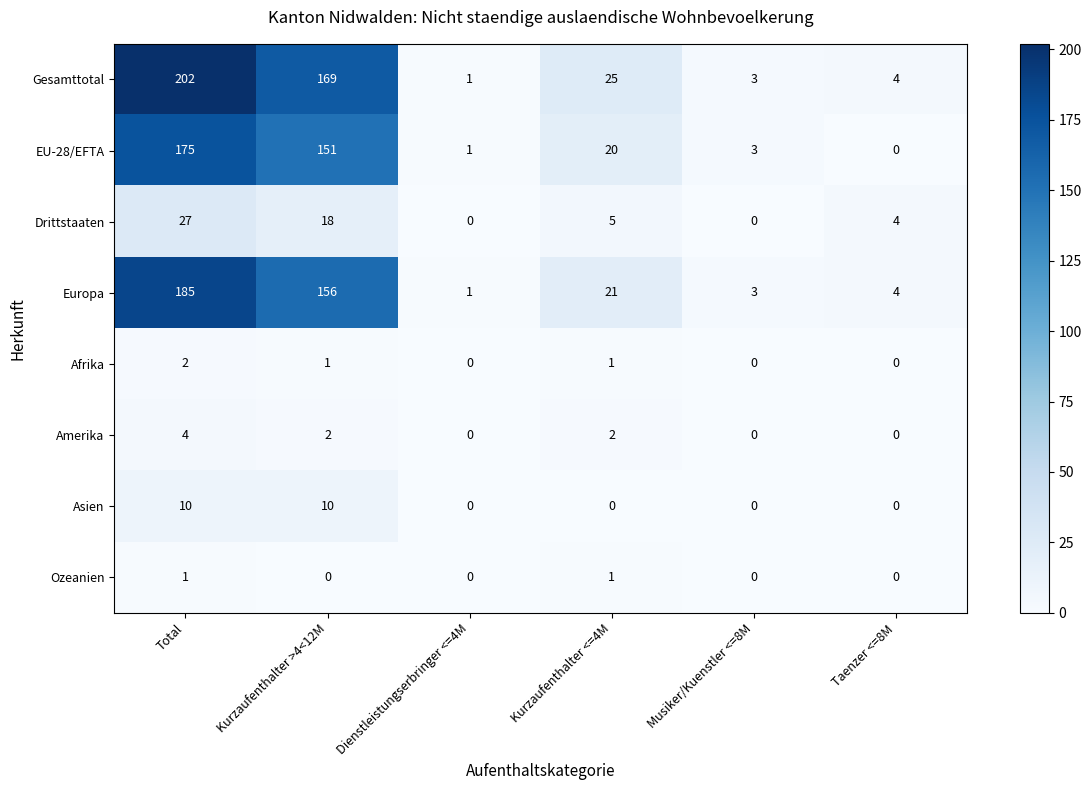

What is the sum of the Europa values at Musiker/Kuenstler <=8M and Kurzaufenthalter <=4M?

24